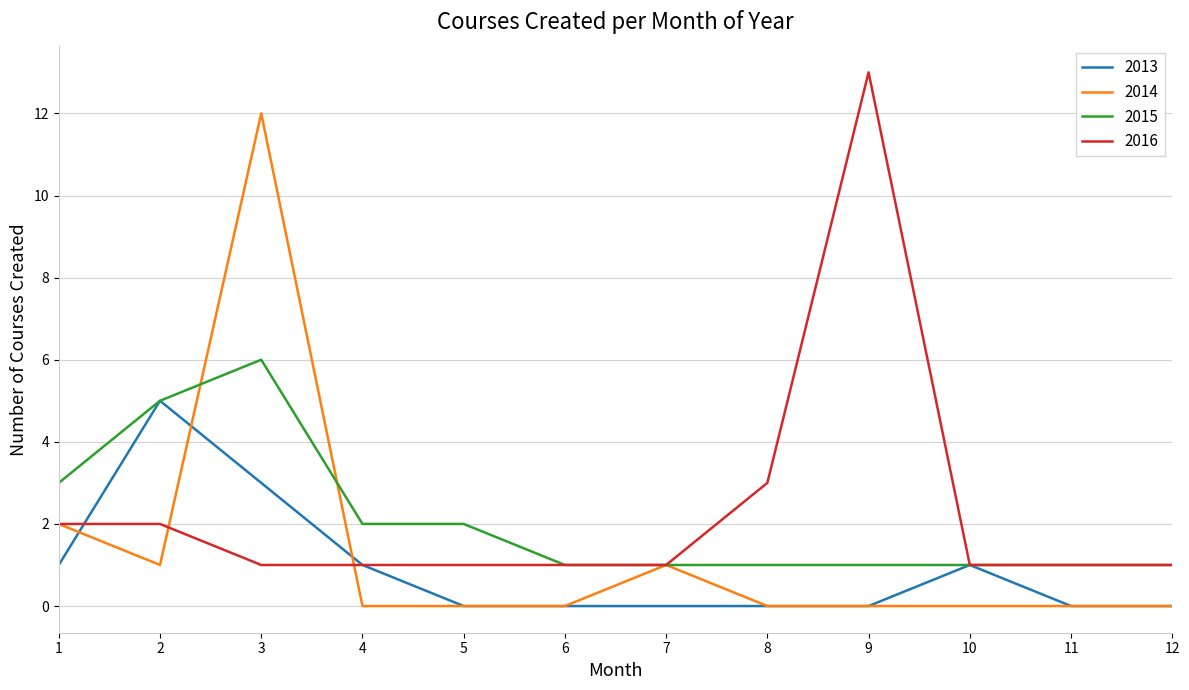

List the series in order of their peak value, highest first.

2016, 2014, 2015, 2013